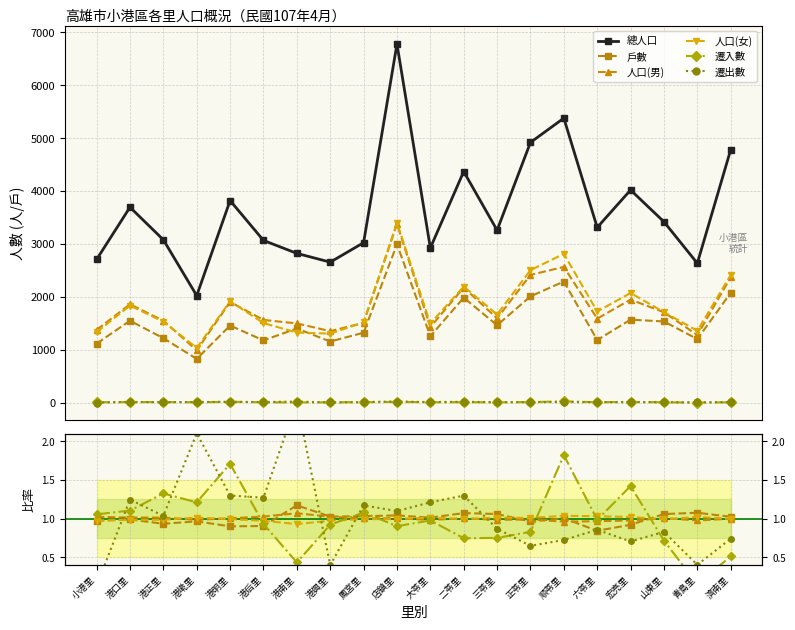

Rank the categories by 遷出數 value from highest to lowest.

港南里, 港墘里, 港明里, 二苓里, 港后里, 港口里, 大苓里, 鳳宮里, 店鎮里, 港正里, 三苓里, 六苓里, 山東里, 濟南里, 順苓里, 宏亮里, 正苓里, 青島里, 港興里, 小港里